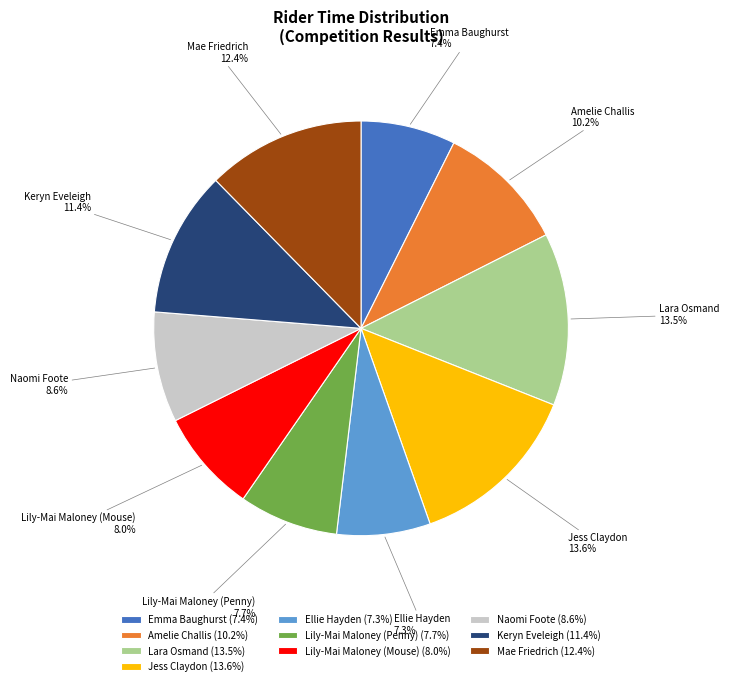

Does any single category account for the majority?

No